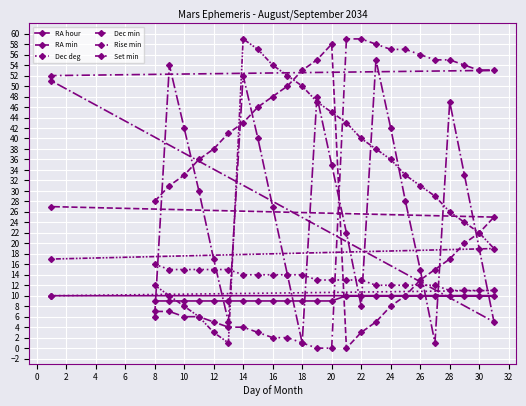

Which has a higher value, 10 or 6?

10